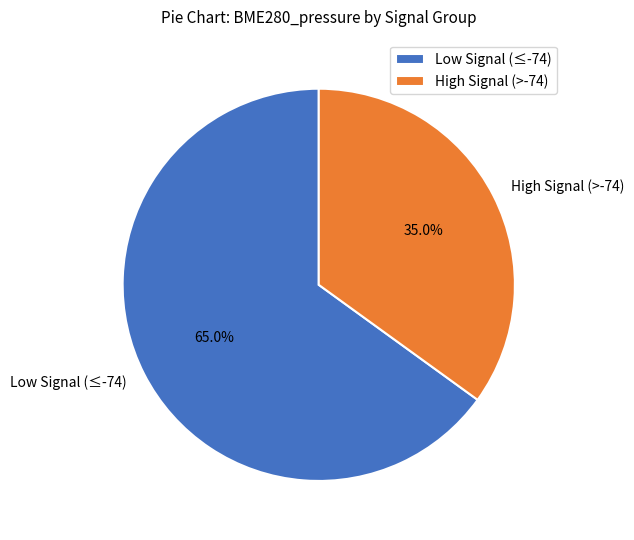

Combined, what portion of the pie is High Signal (>-74) and Low Signal (≤-74)?

100.0%